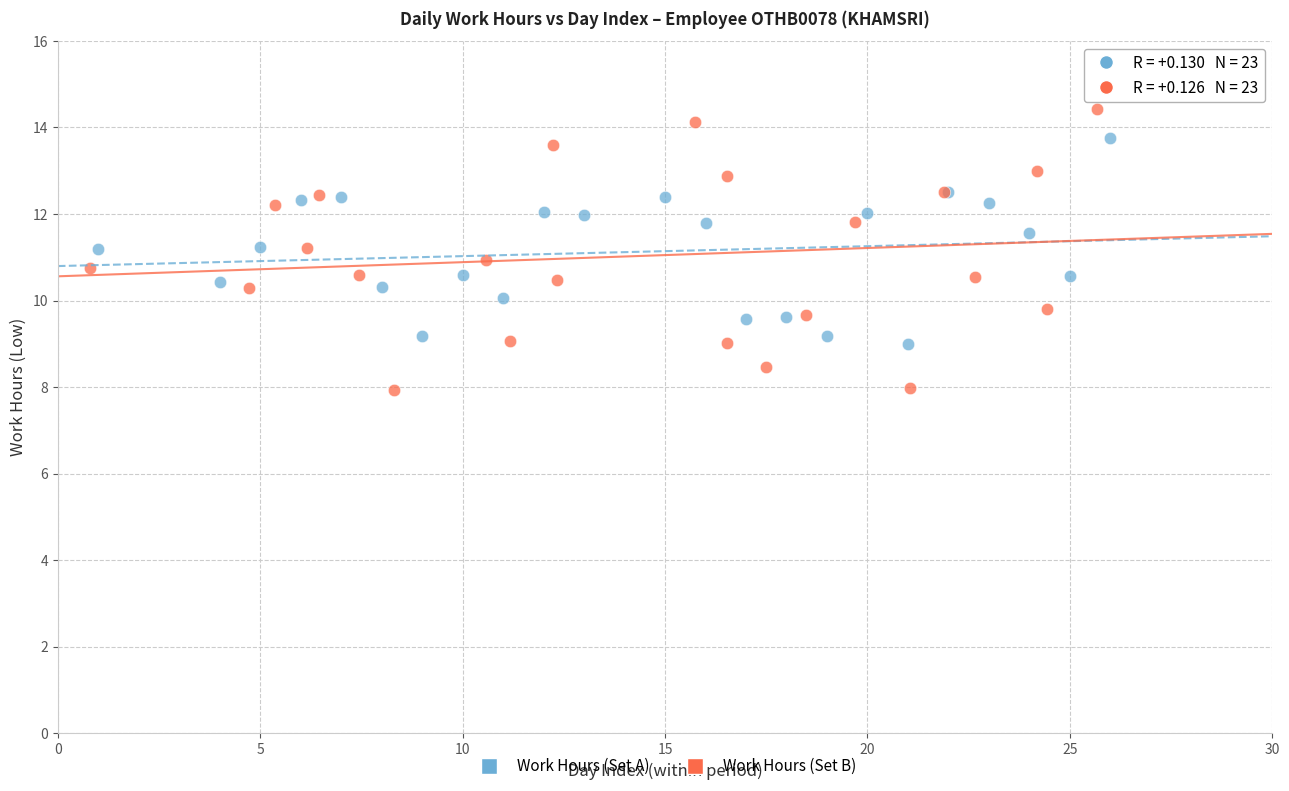

Which series reaches the maximum Y coordinate?

Work Hours (Set B)